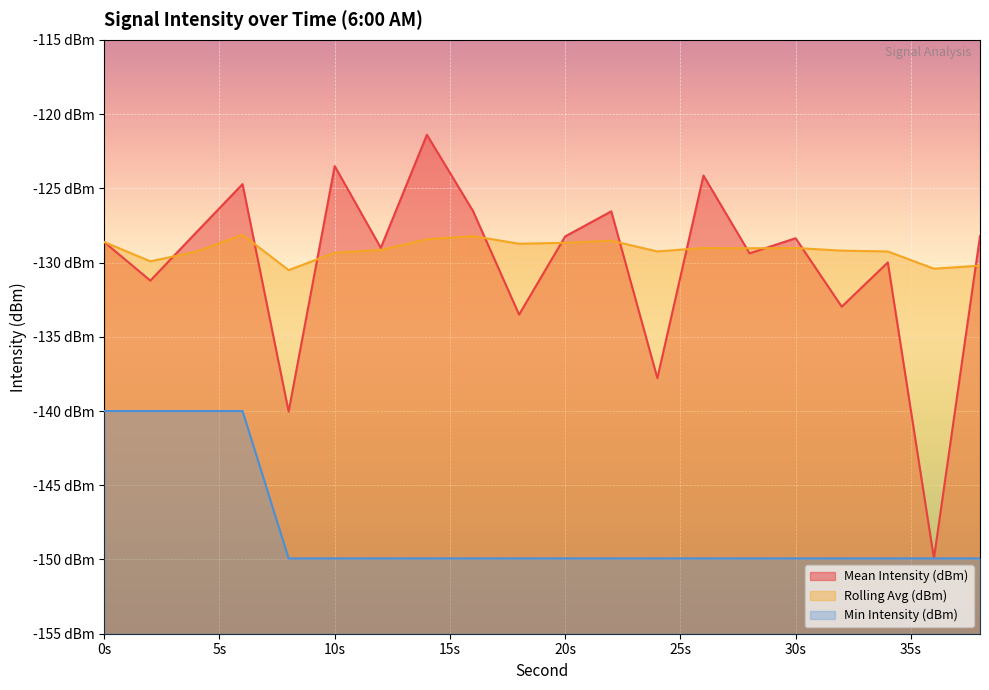

What are all the series names shown in the legend?

Mean Intensity (dBm) line, Rolling Avg (dBm) line, Min Intensity (dBm) line